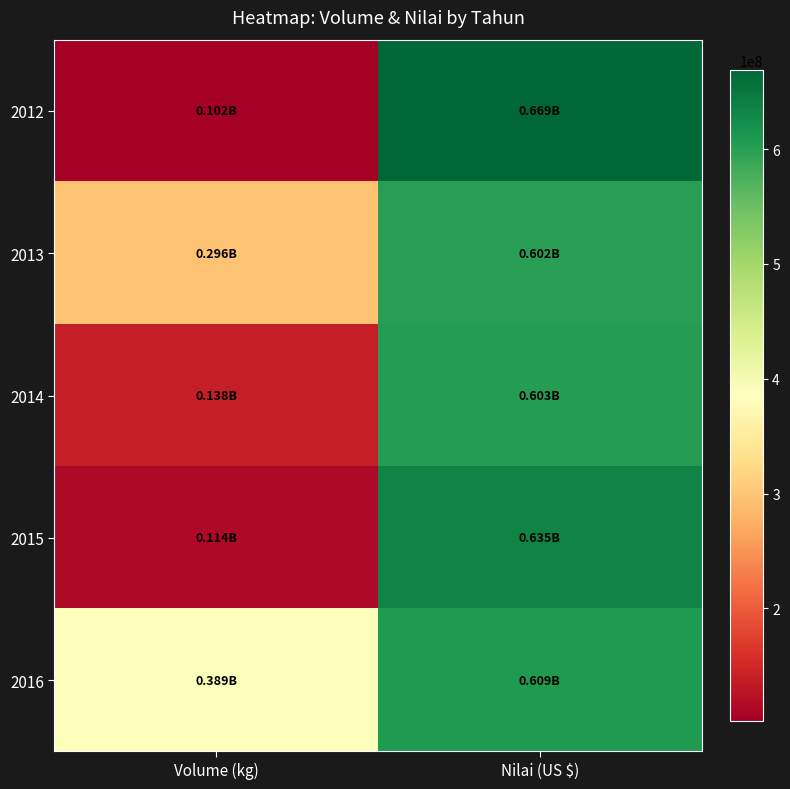

How many categories are shown in the chart?

2